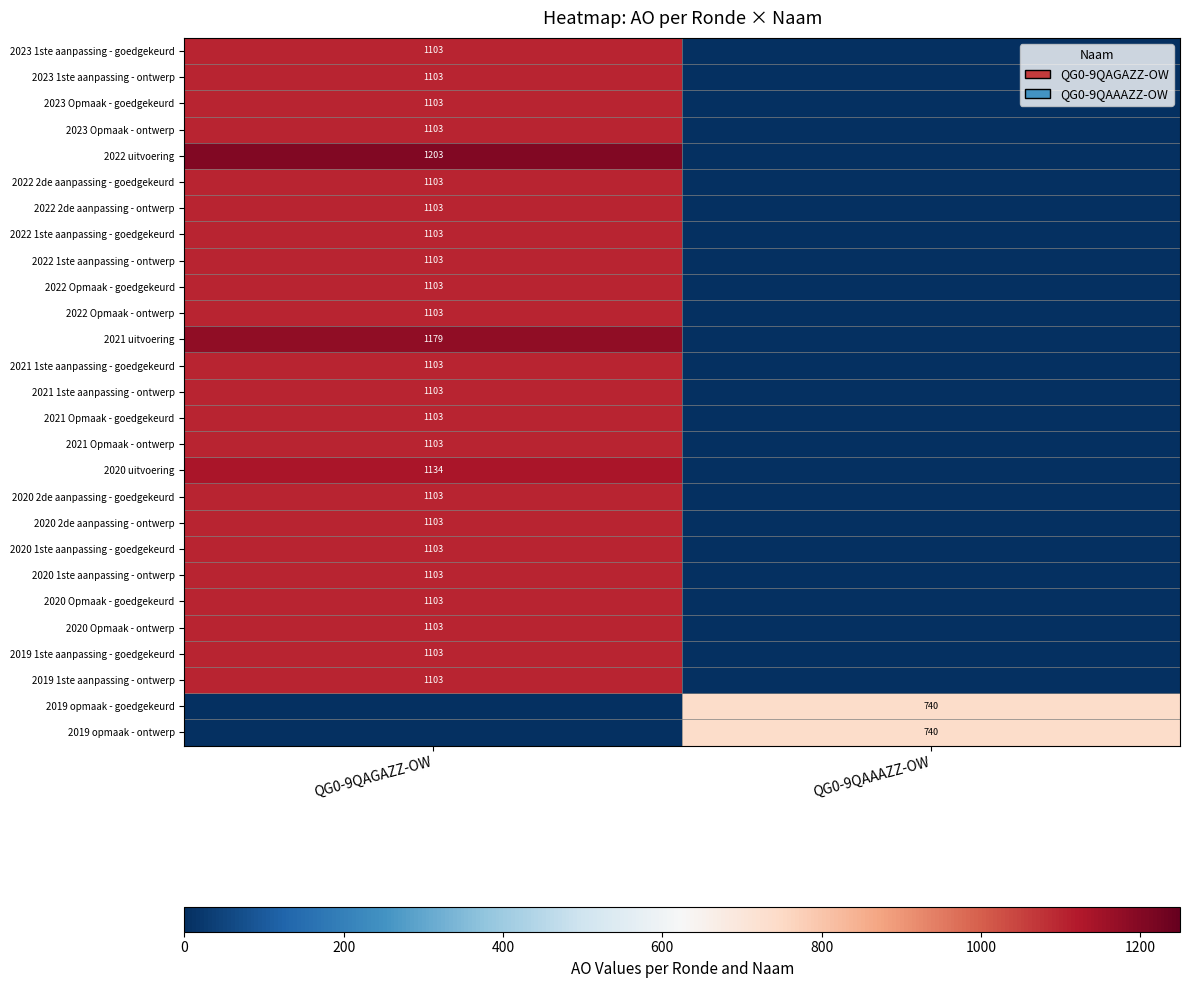

The value of 2022 1ste aanpassing - goedgekeurd at QG0-9QAGAZZ-OW is 1103. True or false?

True